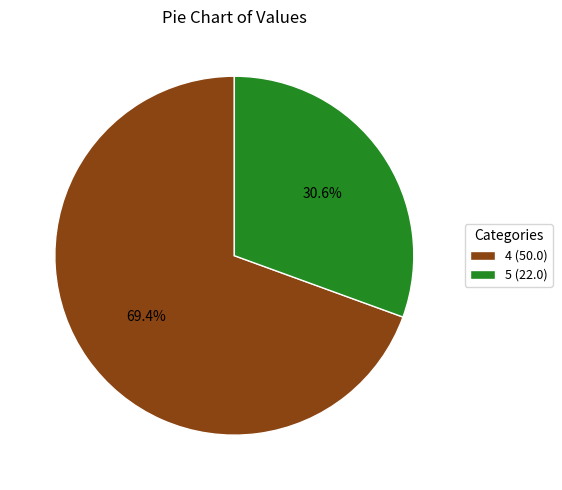

Approximately how many times larger is the value at 4 compared to 5?

2.3